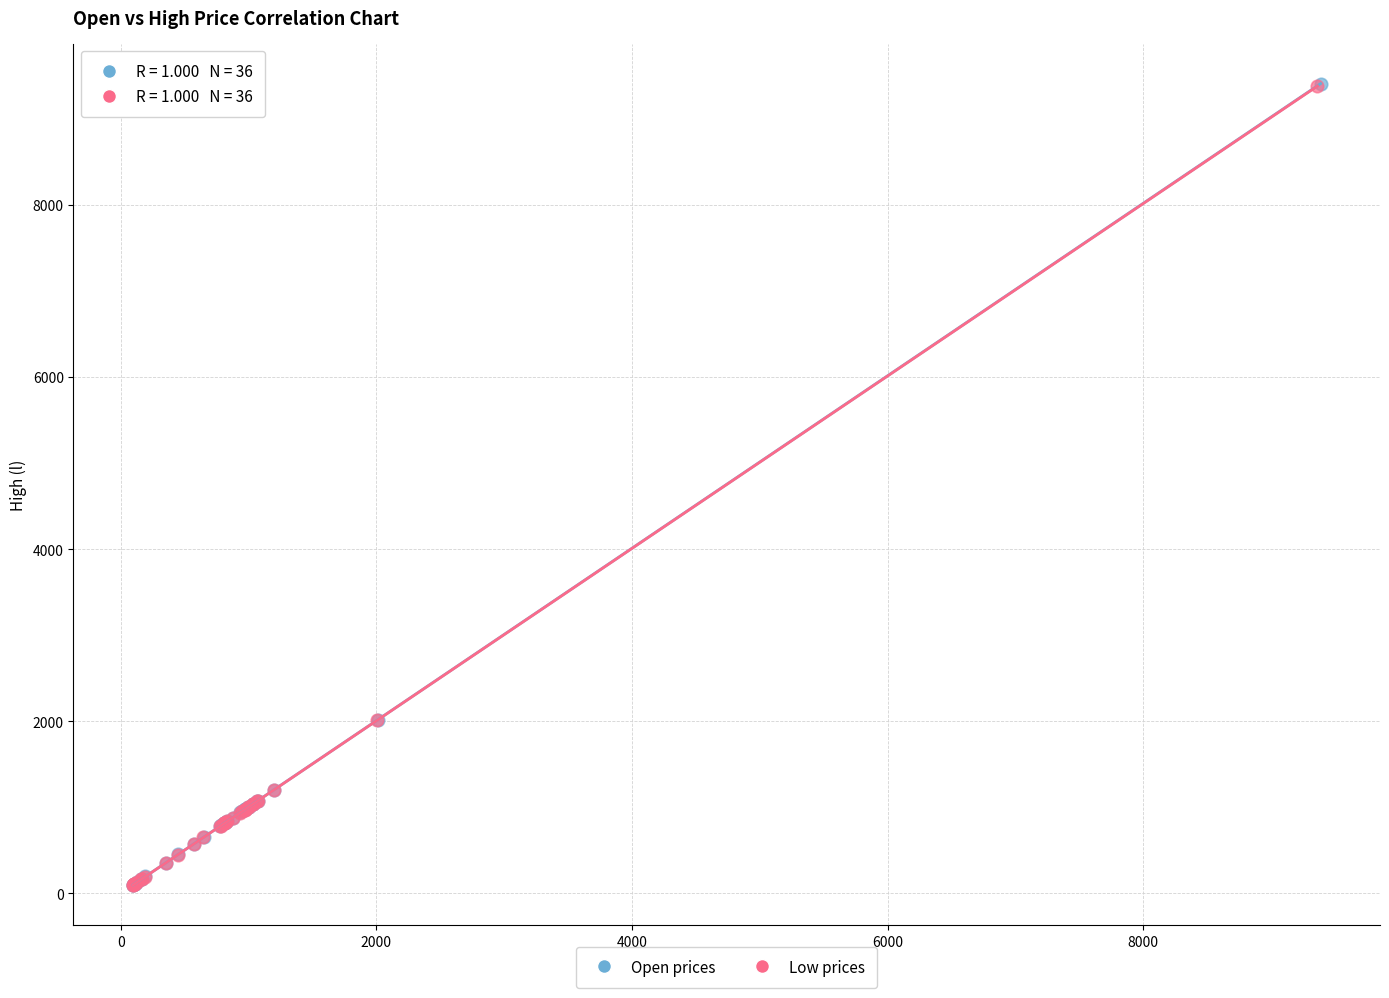

Which series has the widest spread of Y values?

Open prices